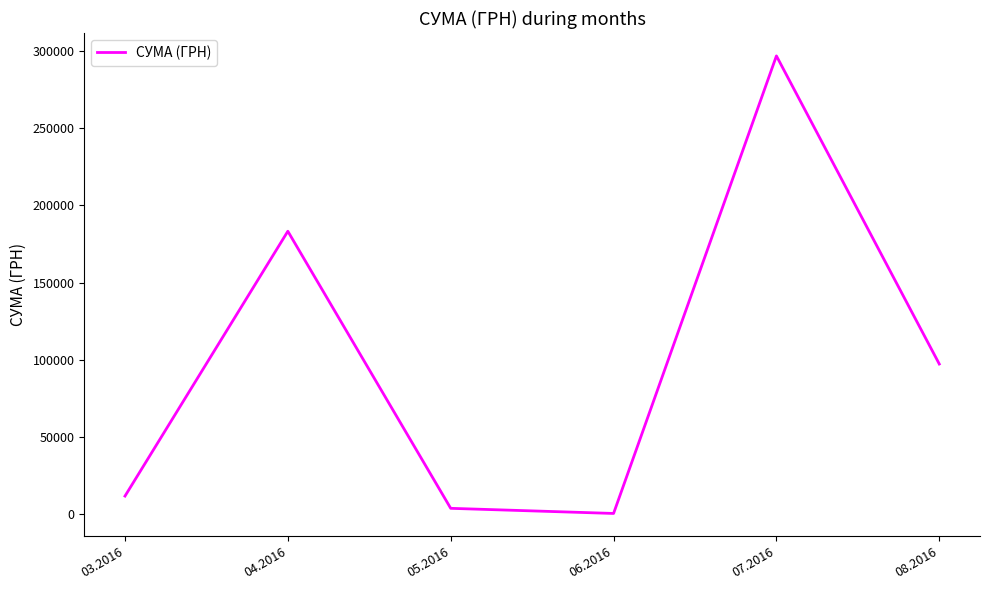

What position from the left is 06.2016?

4